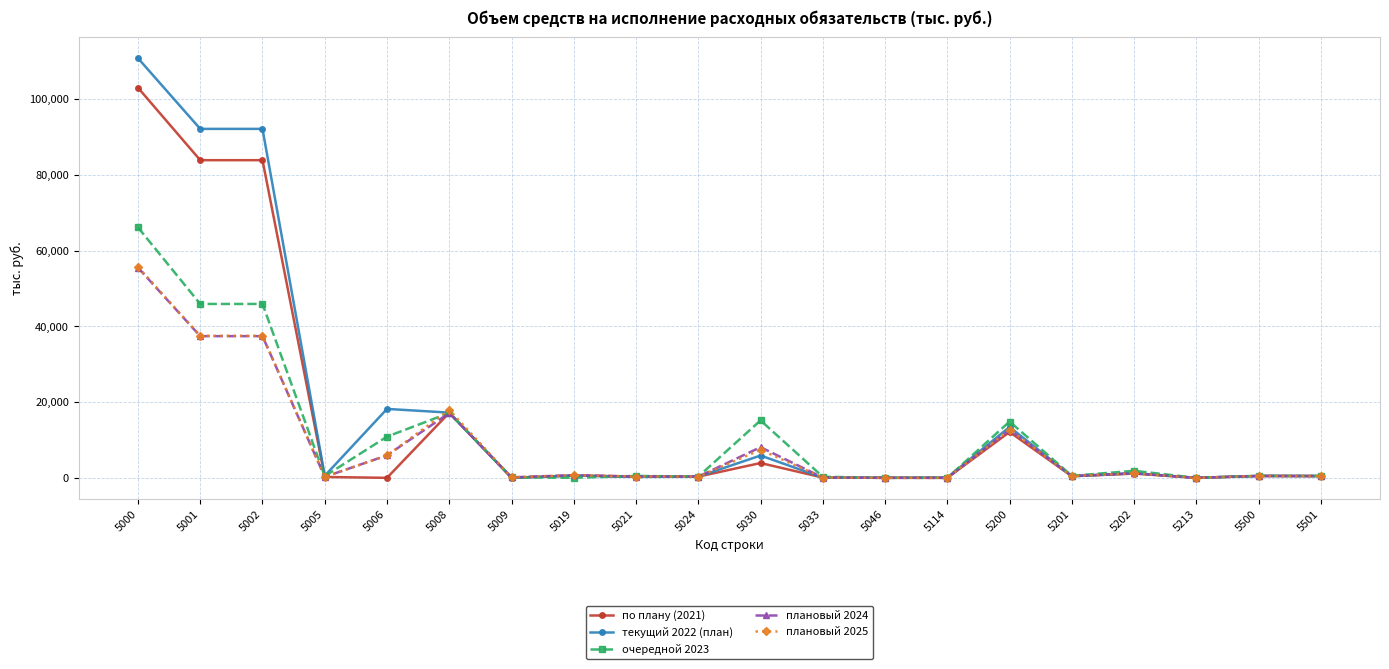

Is the value of плановый 2025 at 5024 greater than the value of по плану (2021) at 5200?

No